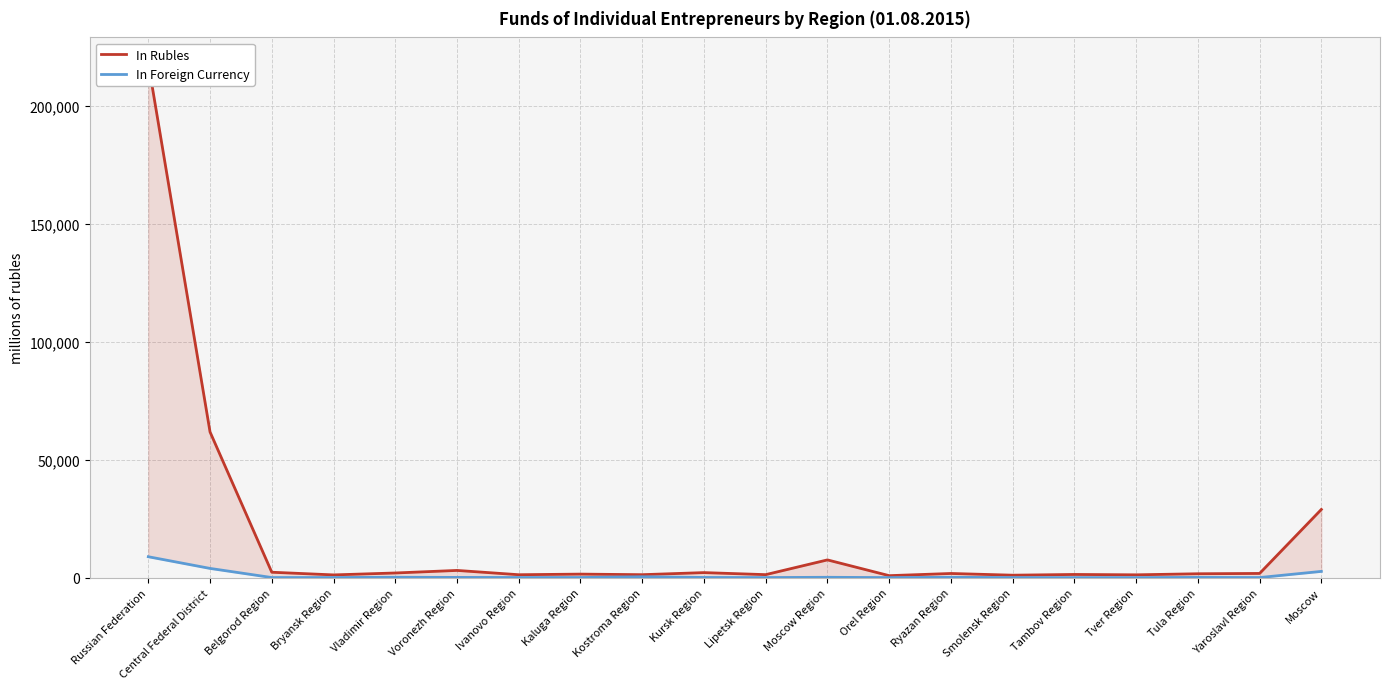

Which category has the highest value across all series?

Russian Federation